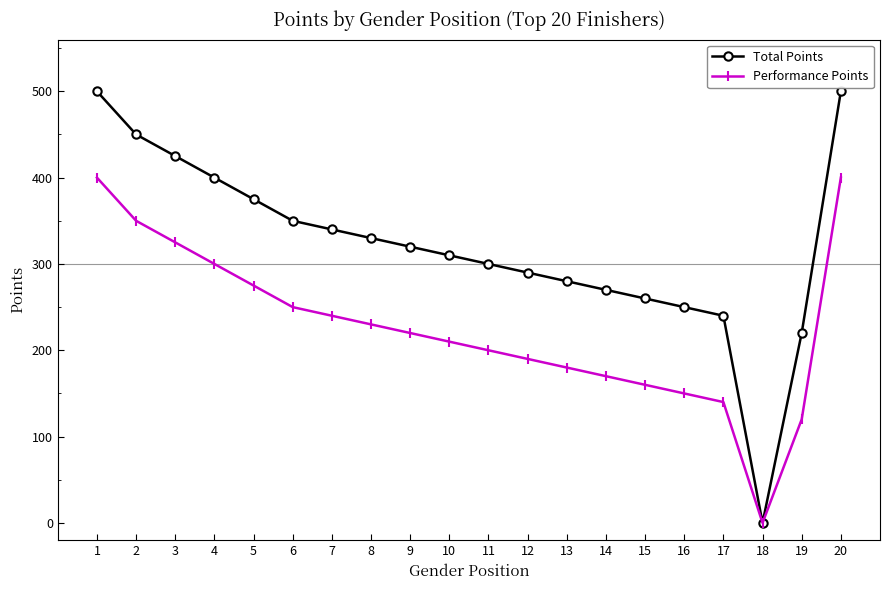

Is it true that Performance Points equals 160 at 15?

True